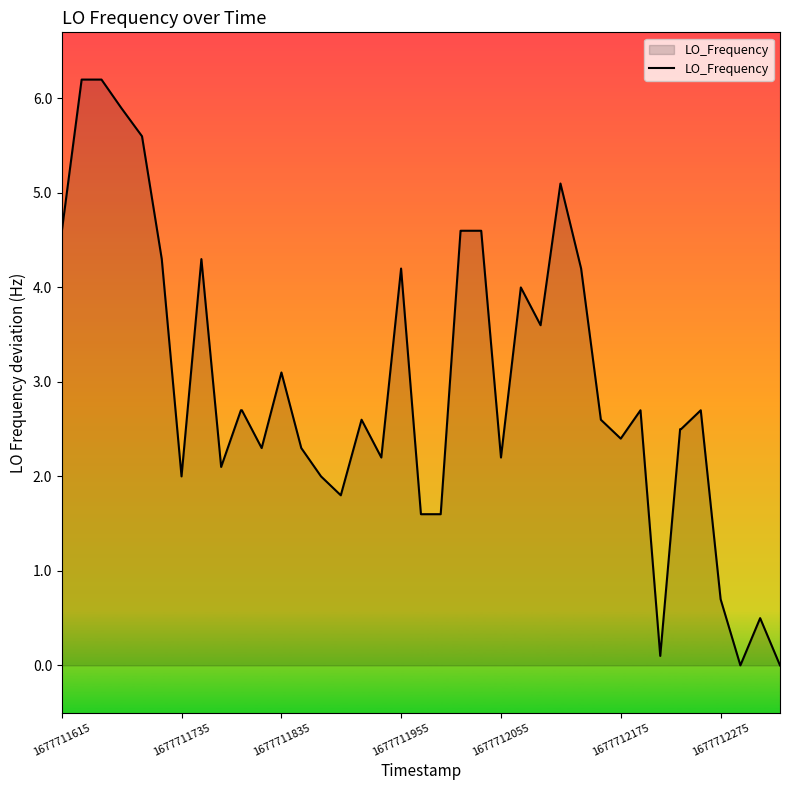

Does the chart display data point markers on the line(s)?

No